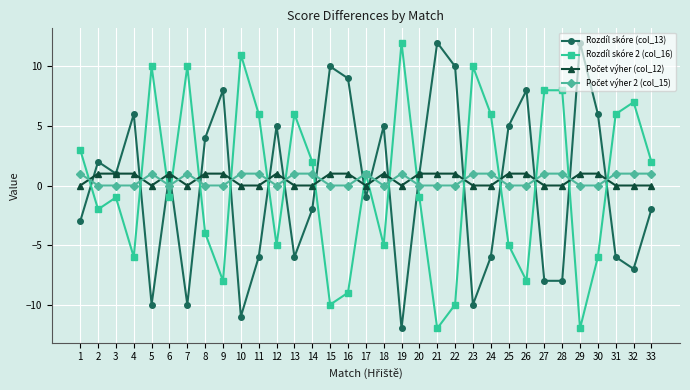

True or false: Rozdíl skóre (col_13) has more than 0 interior local peaks.

True